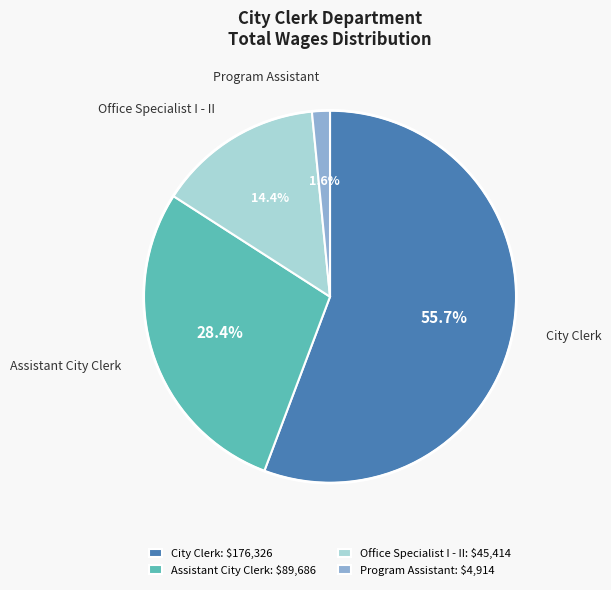

To the nearest percent, what is the average slice percentage?

25%